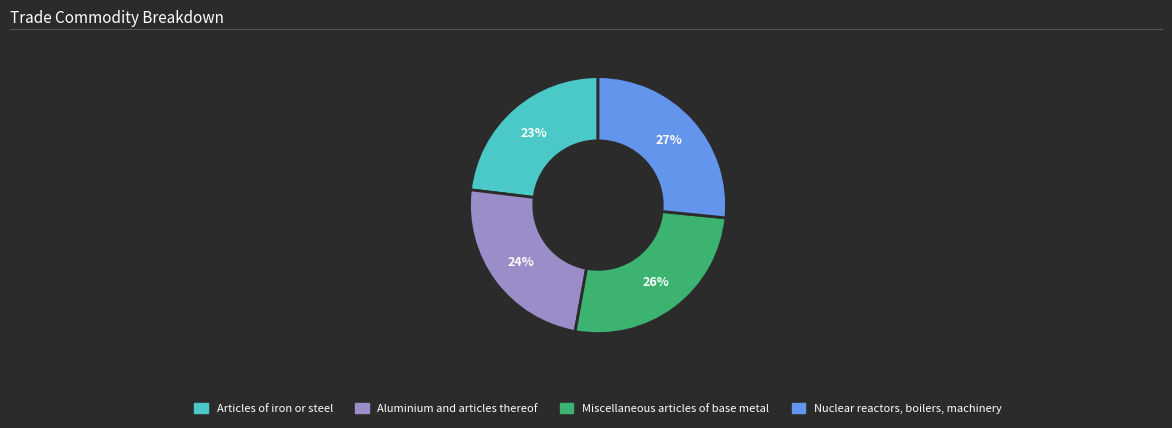

To the nearest percent, what is the combined percentage of Articles of iron or steel and Miscellaneous articles of base metal?

49%